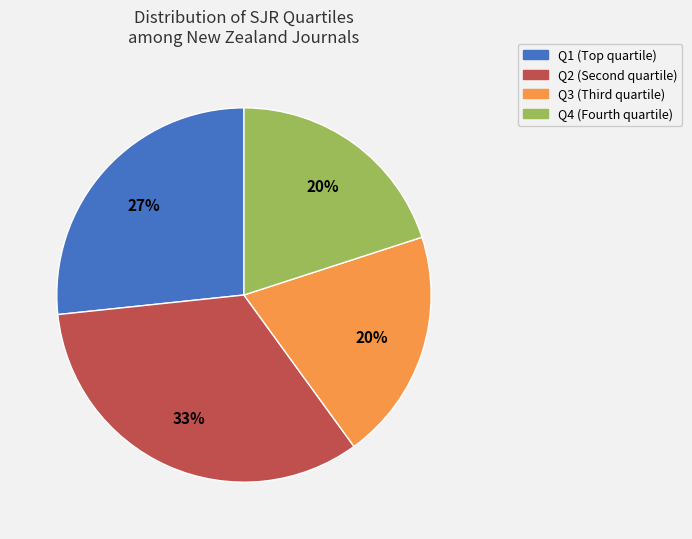

Is the sum of Q4 and Q2 greater than half?

Yes